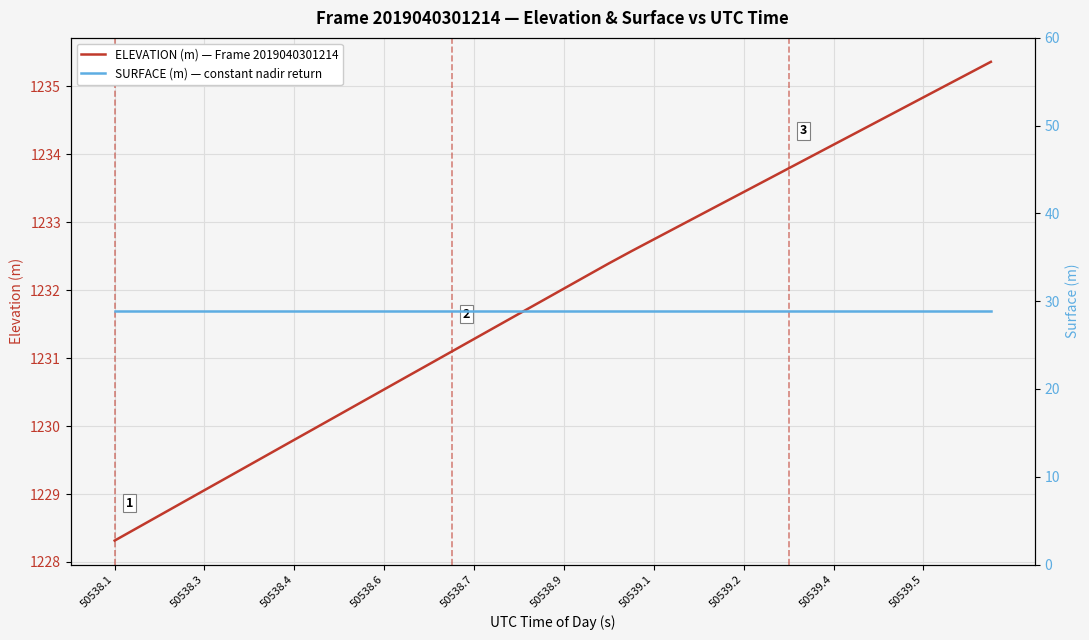

The ELEVATION (m) — Frame 2019040301214 series shows 1945.6 at 50539.2. True or false?

False